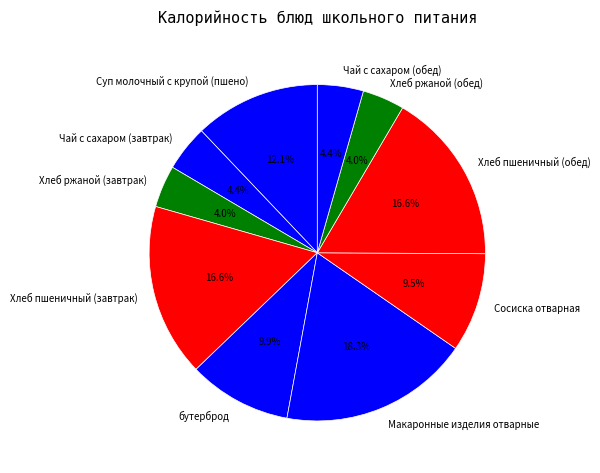

To the nearest percent, what is the difference between the largest and smallest slice percentages?

14%